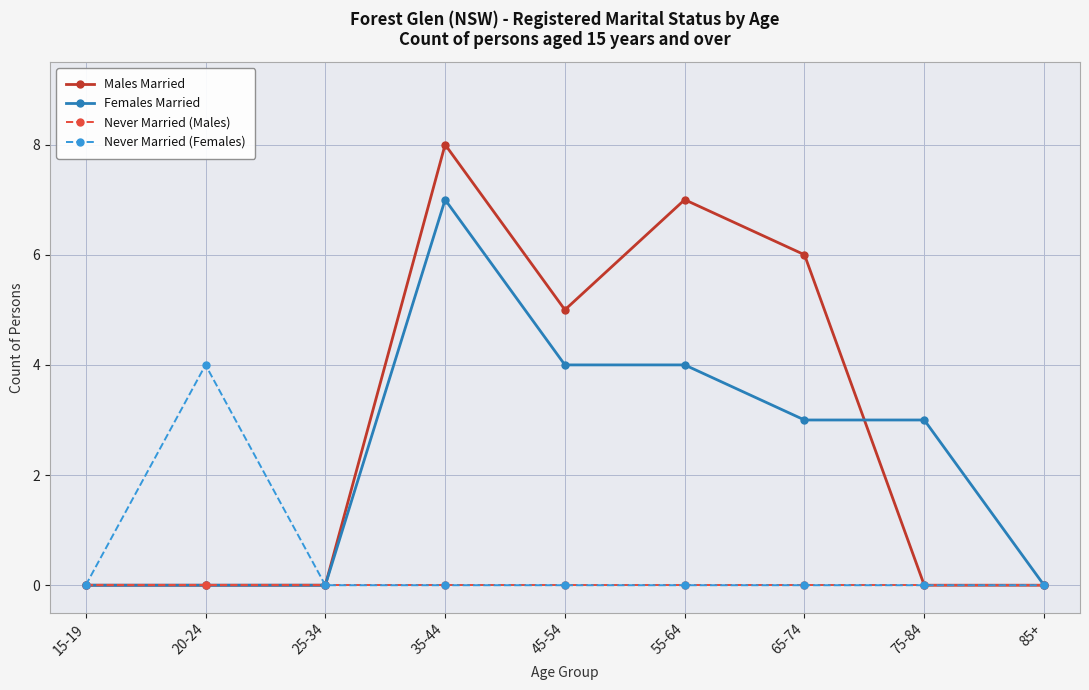

Between 25-34 and 45-54, which series saw the biggest shift?

Males Married